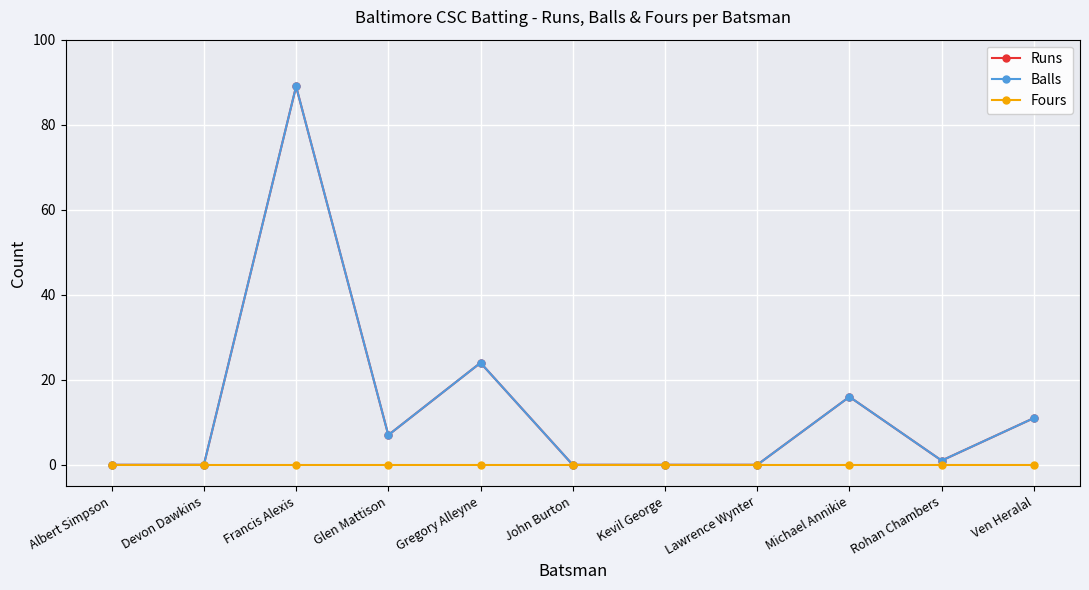

Is the value of Runs at Devon Dawkins greater than the value of Balls at John Burton?

No